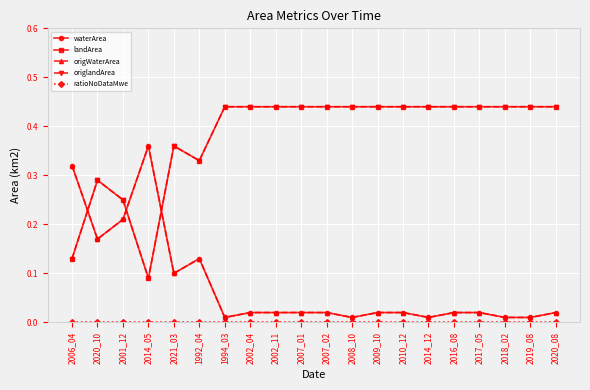

Is this an area chart (filled region under the line)?

No